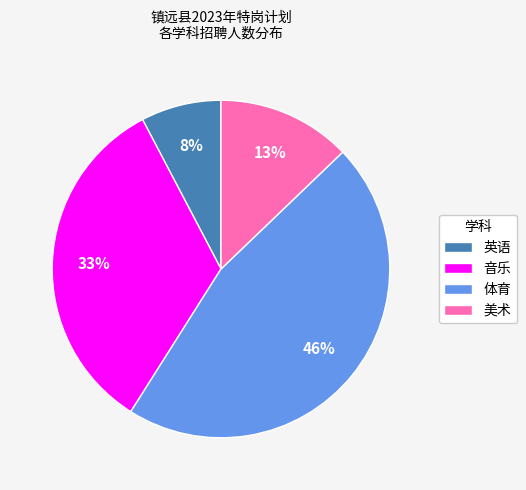

What is the ratio of the value at 体育 to the value at 音乐?

1.4